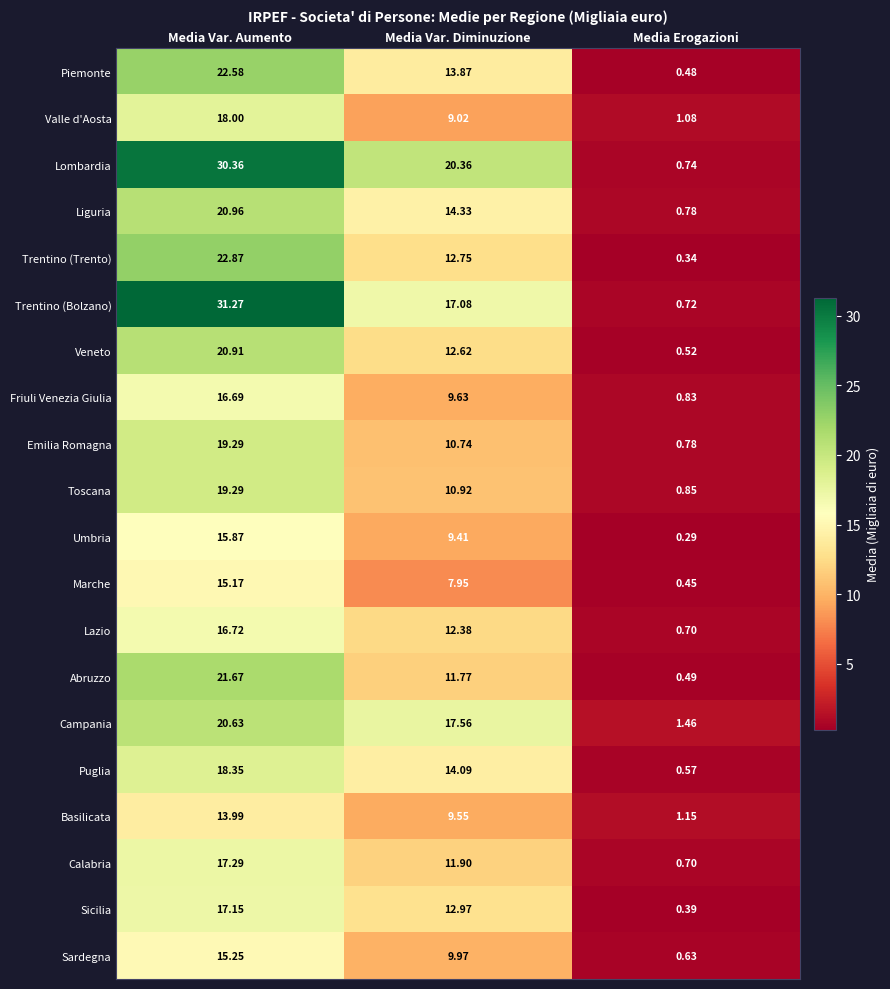

Rank the categories by Marche value from highest to lowest.

Media Var. Aumento, Media Var. Diminuzione, Media Erogazioni